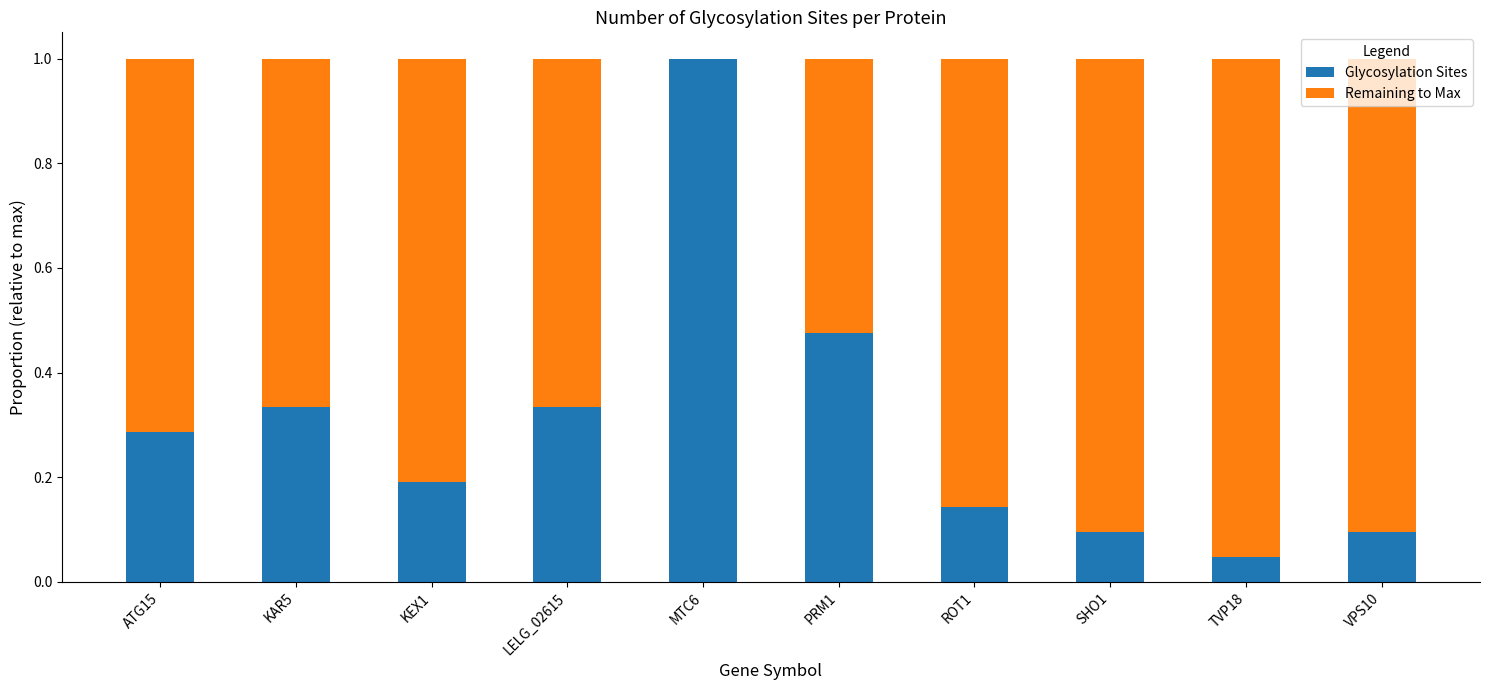

Are the bars horizontal?

No